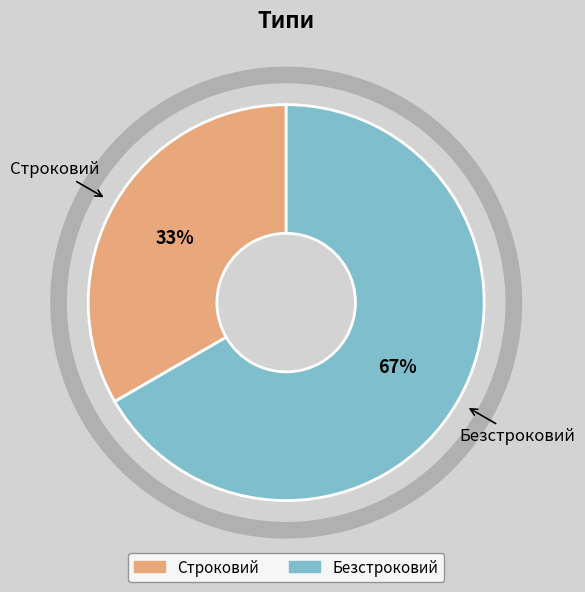

To the nearest percent, what is the combined percentage of Строковий and Безстроковий?

100%